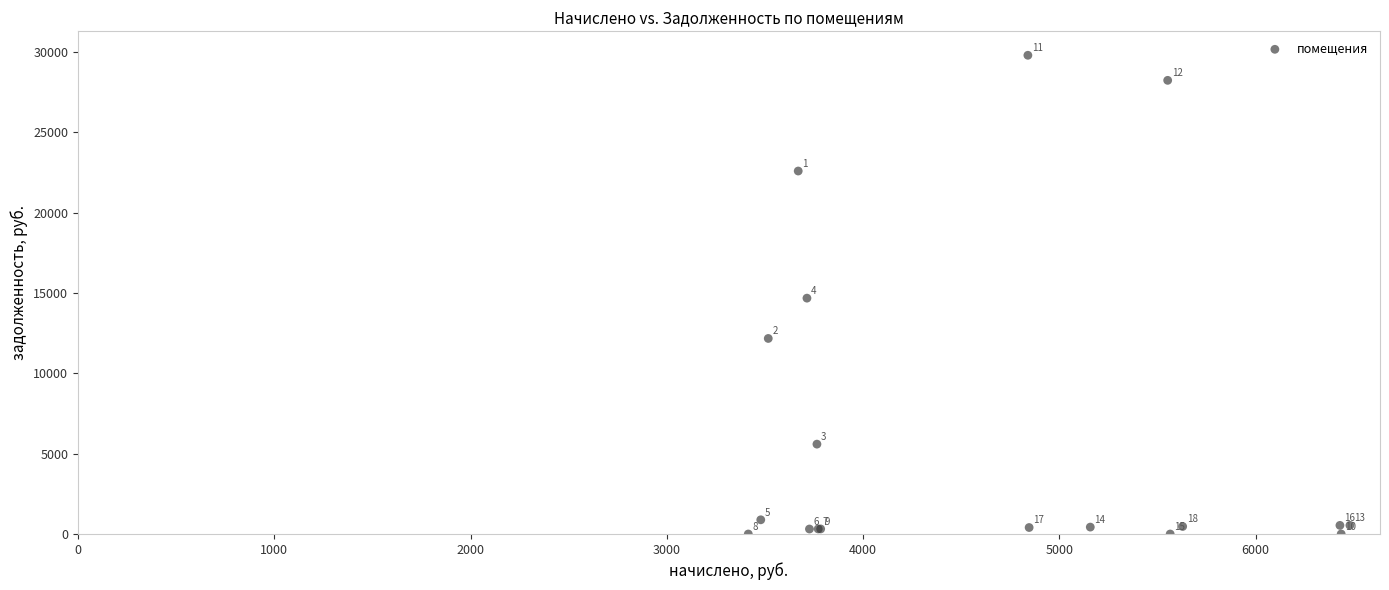

What Y value in the scatter plot is closest to 14891?

14673.3